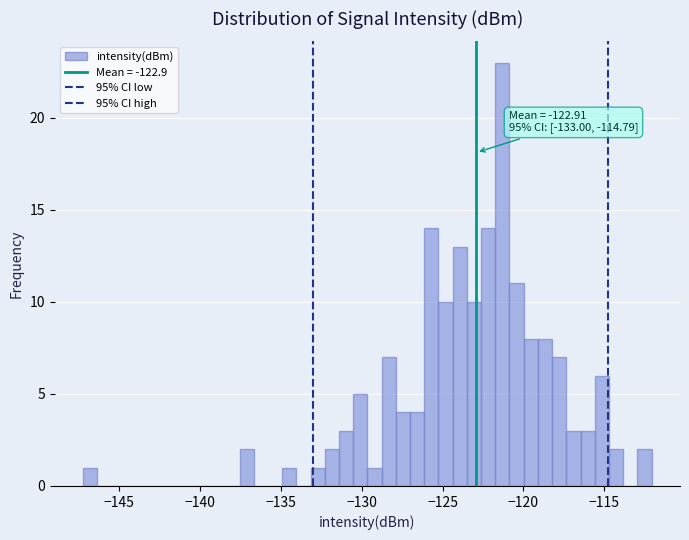

Read against the x-axis, roughly where is the centre of the tallest bar?

-121.5